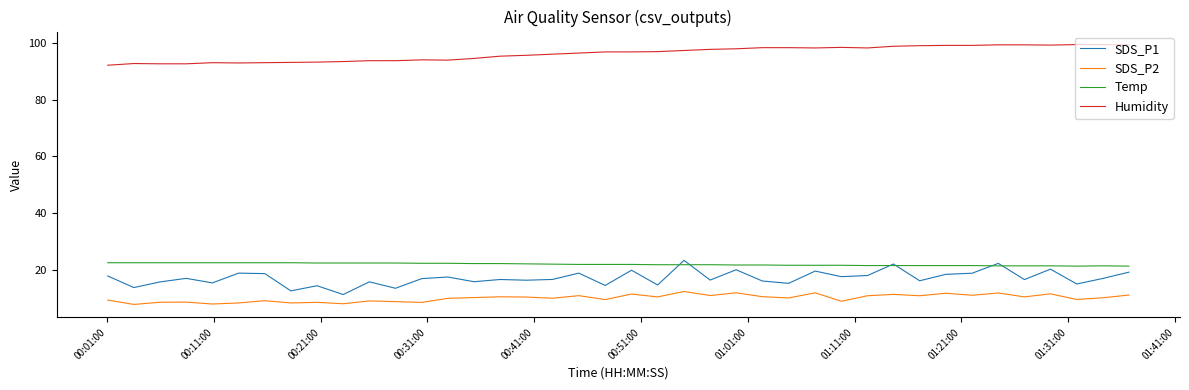

List the series in order of their peak value, highest first.

Humidity, SDS_P1, Temp, SDS_P2